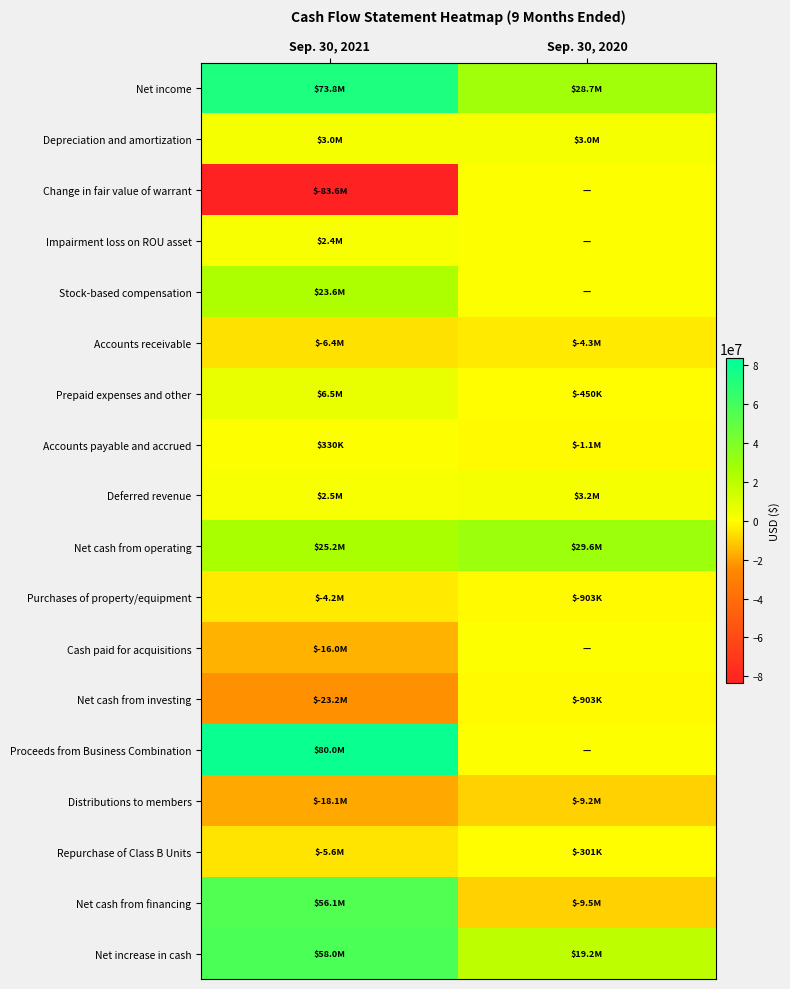

What is the maximum value shown in the chart?

79969000